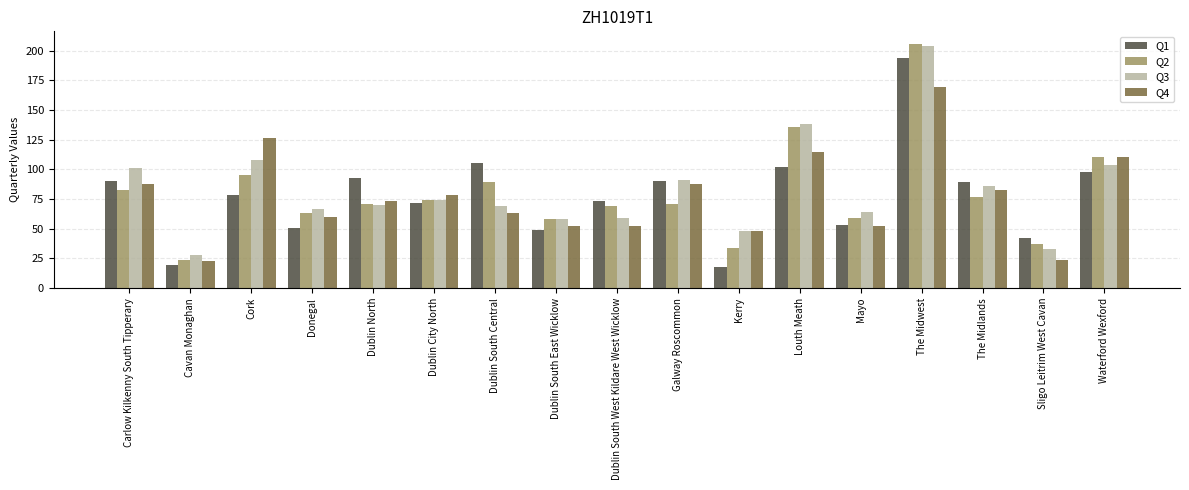

How many bars are there in each group?

4